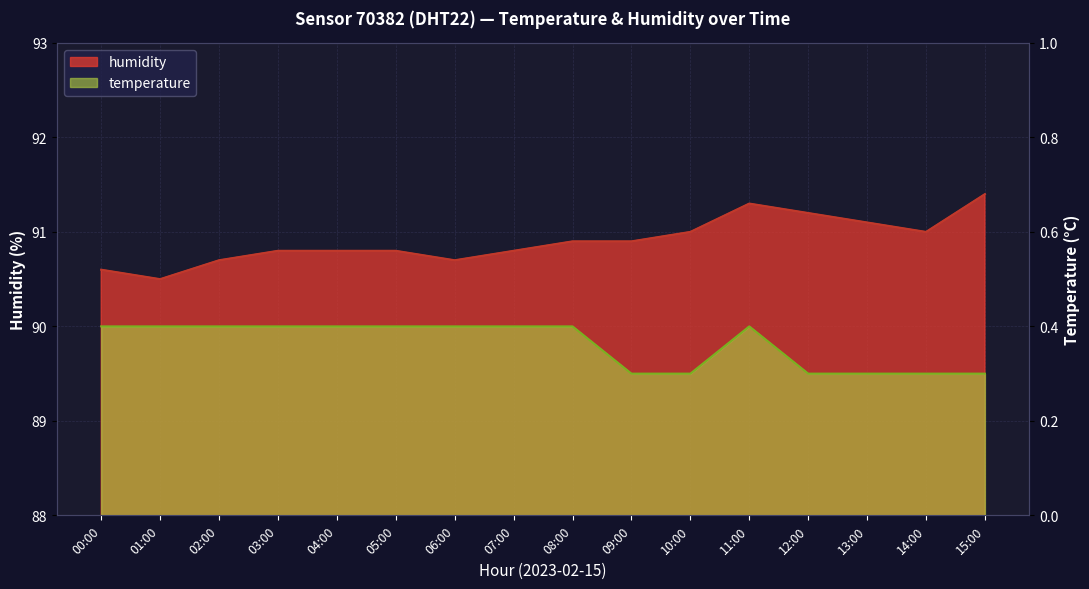

The value of humidity at 12:00 is 91.2. True or false?

True